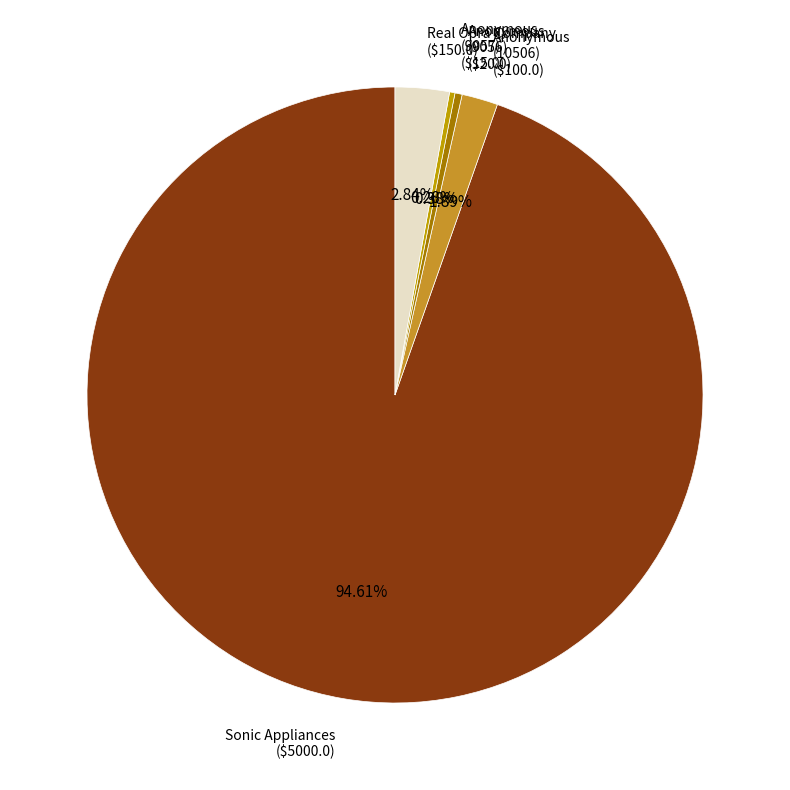

Does Real Opra Company ($150.0) represent more than half of the total?

No